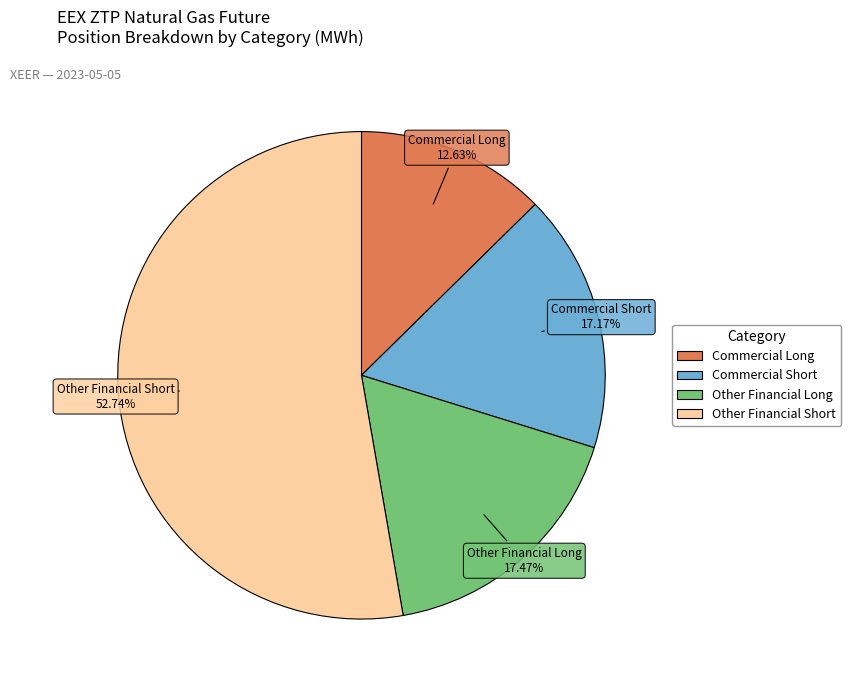

Is there any slice that represents more than half of the pie?

Yes